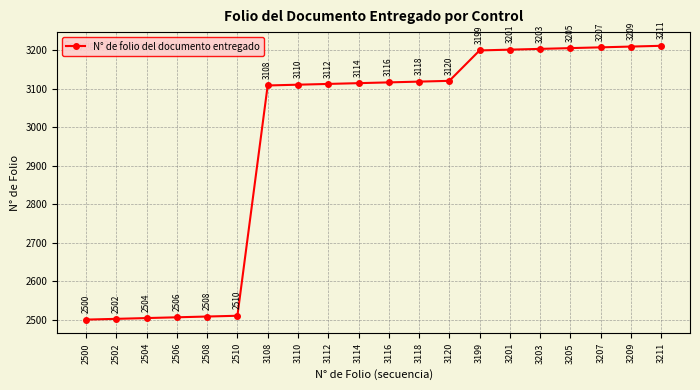

What is the minimum value shown in the chart?

2500